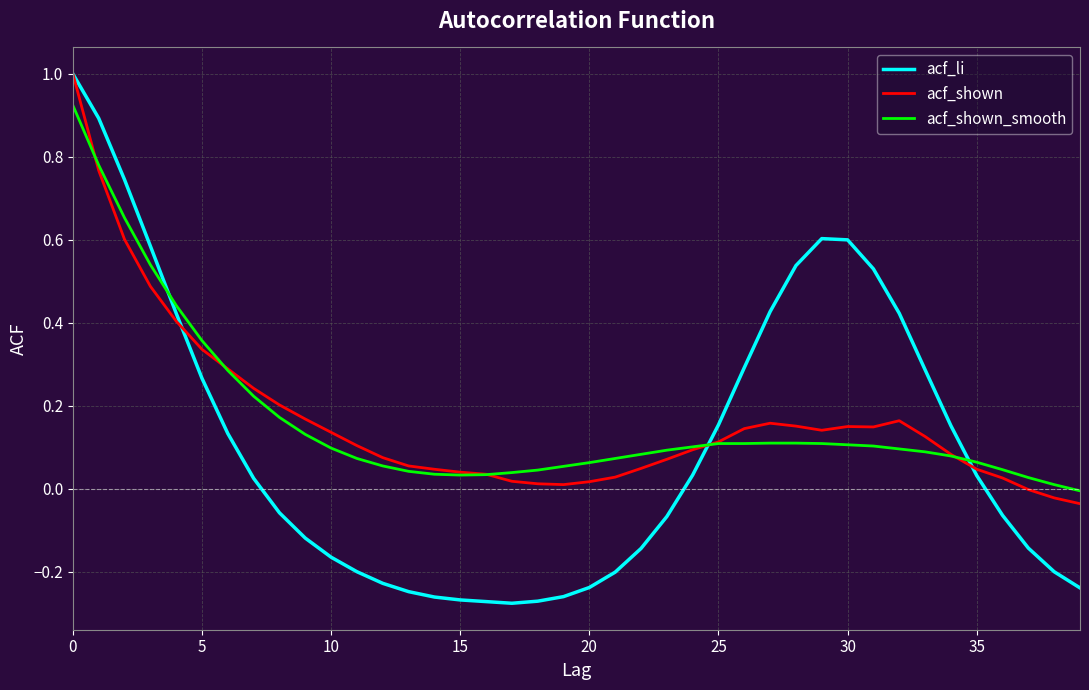

Which series has the largest range (max minus min)?

acf_li